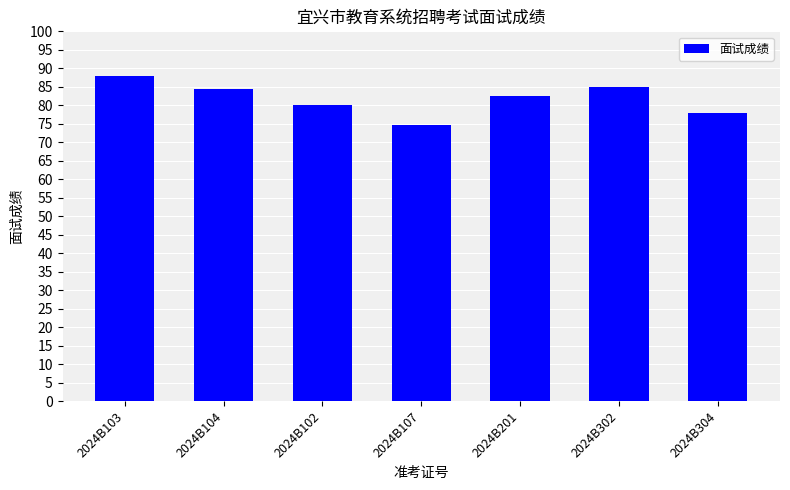

Reading left to right, what are all the values shown in this chart?

88.0	84.4	80.2	74.8	82.4	85.0	78.0